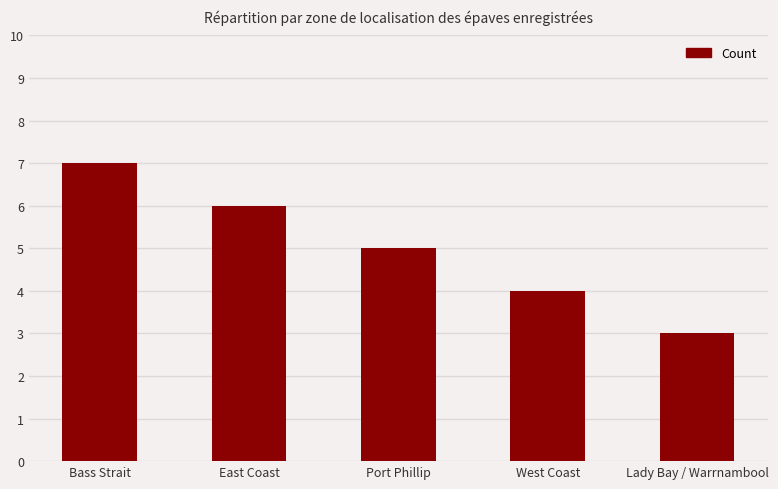

Reading left to right, extract all data points from this chart.

7	6	5	4	3